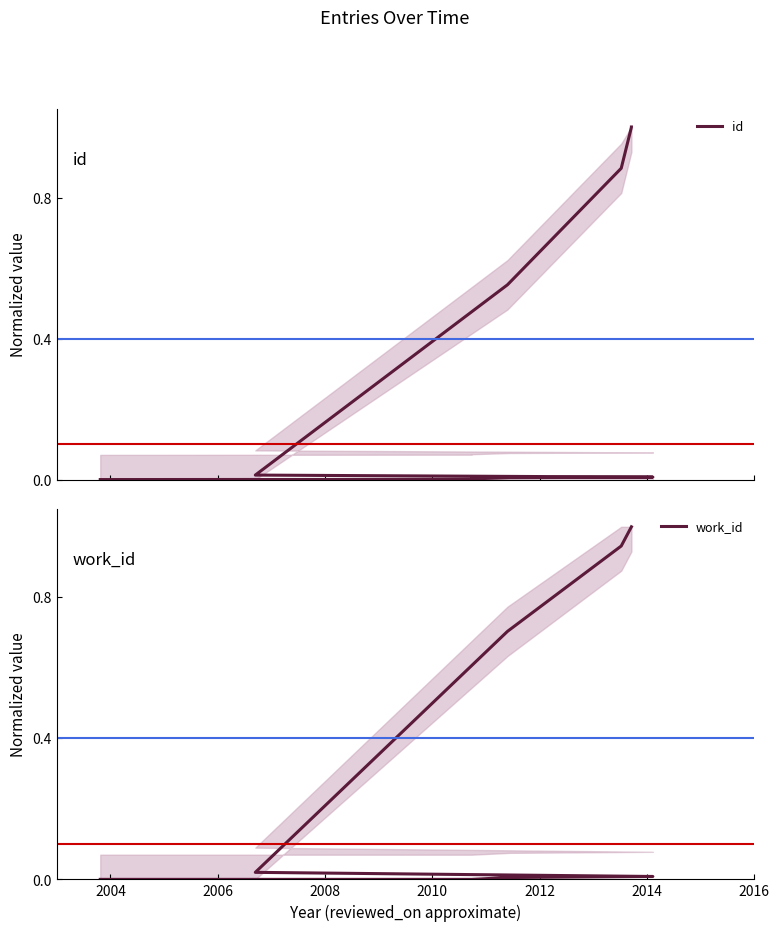

What are all the series names shown in the legend?

id, work_id